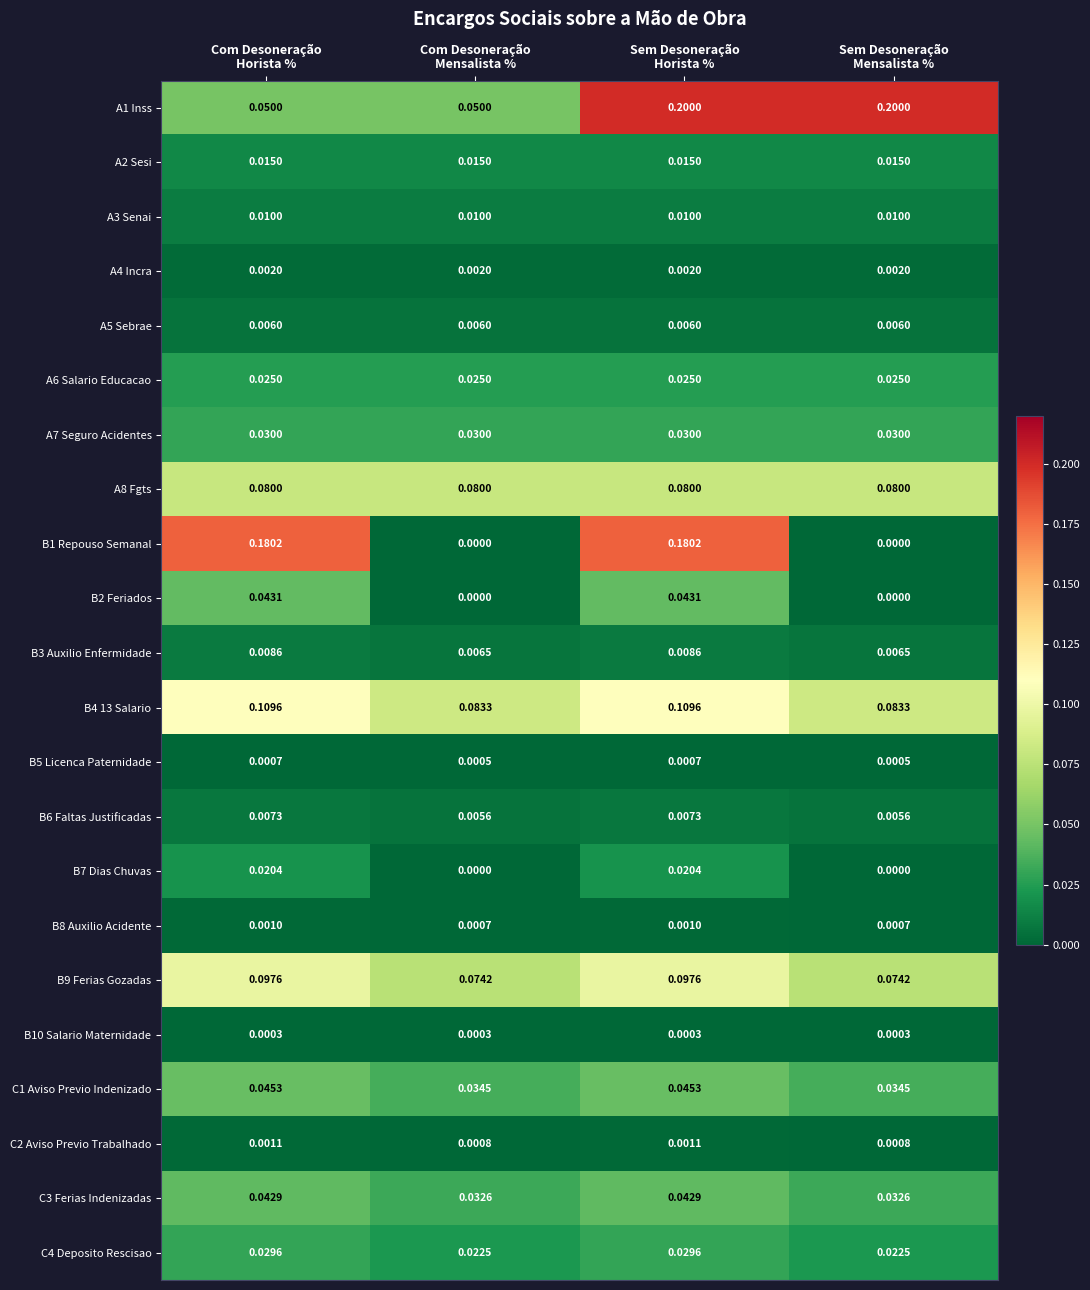

Count the number of categories in the chart.

4